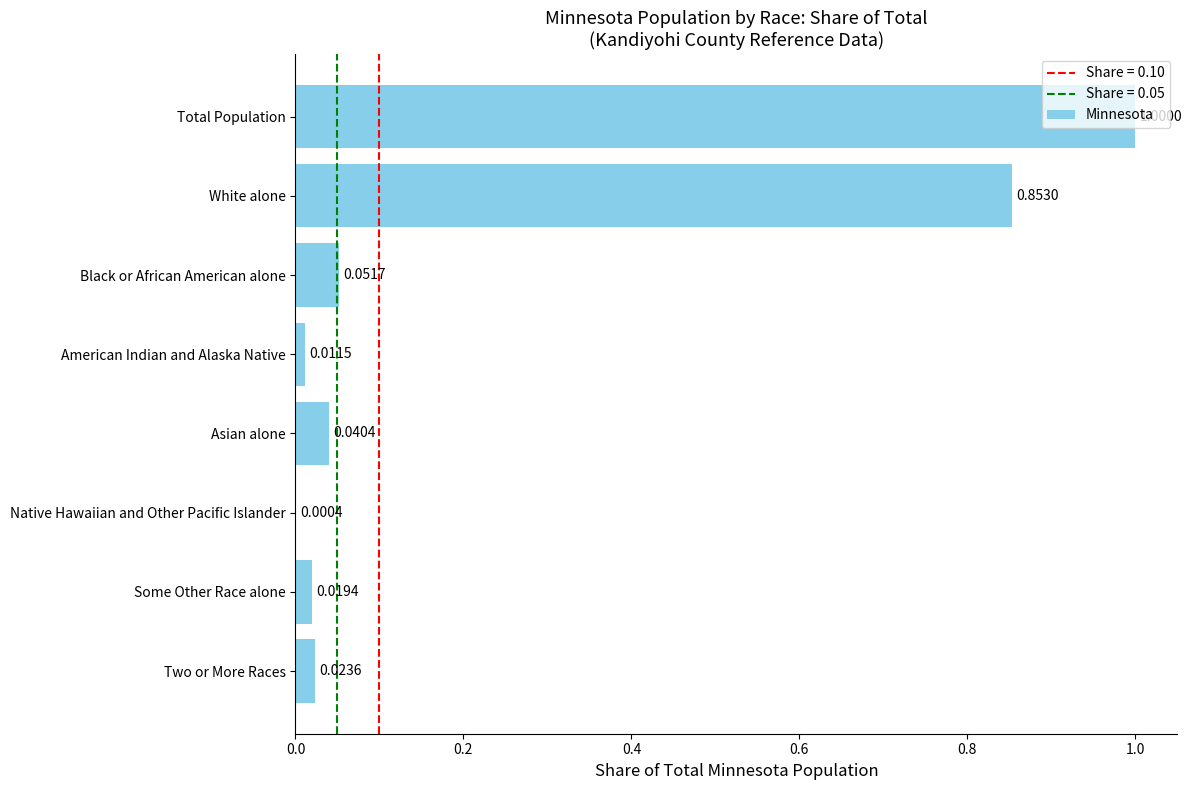

Does the chart contain stacked bars?

No